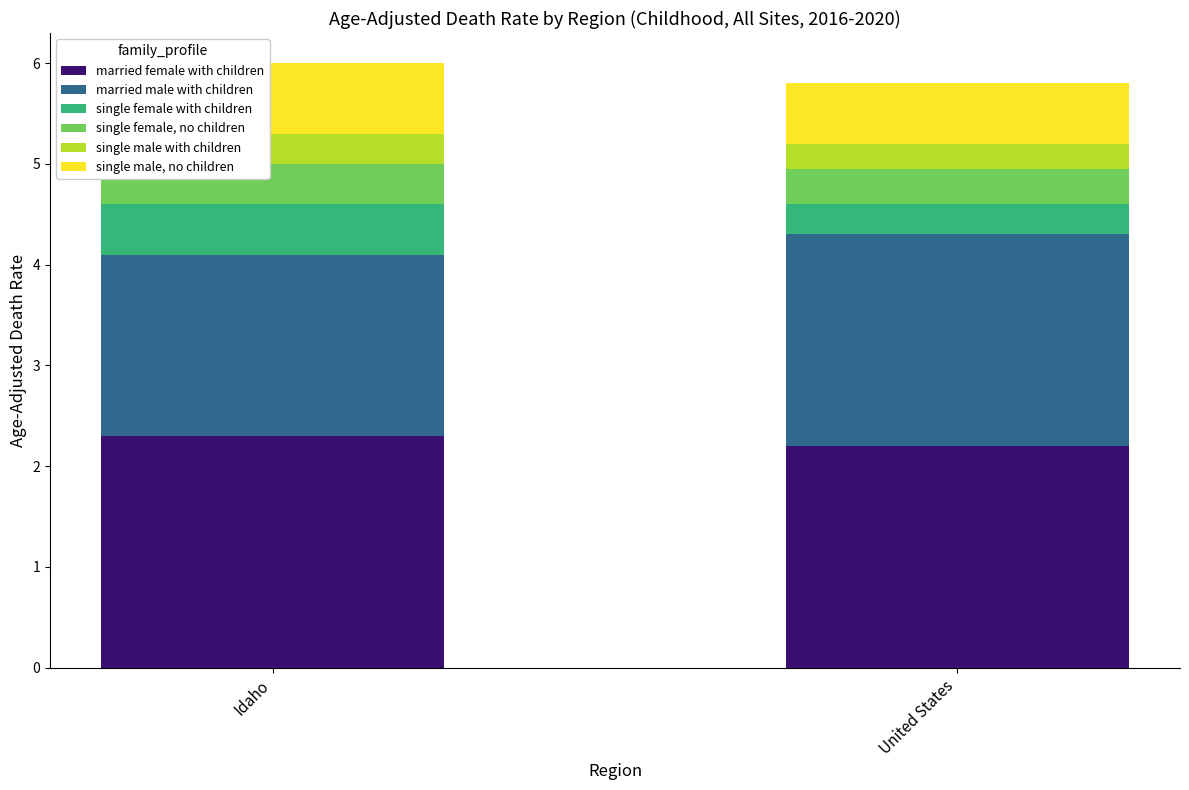

Are the bars horizontal?

No